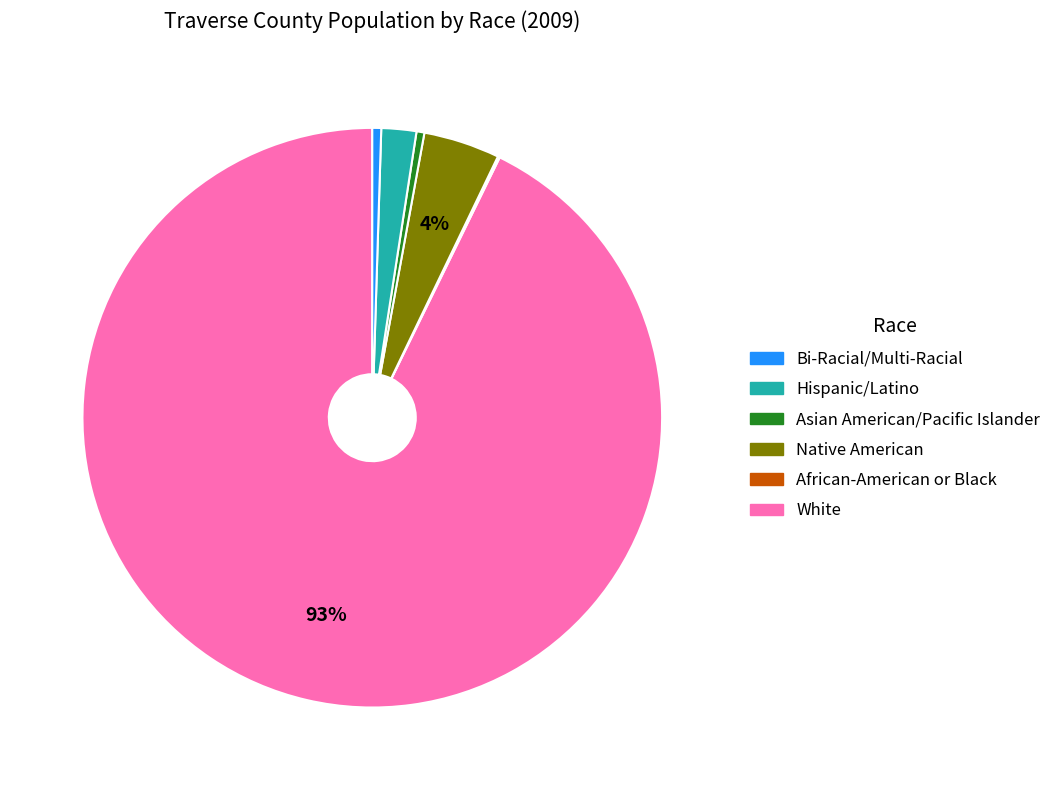

To the nearest percent, what is the average slice percentage?

17%